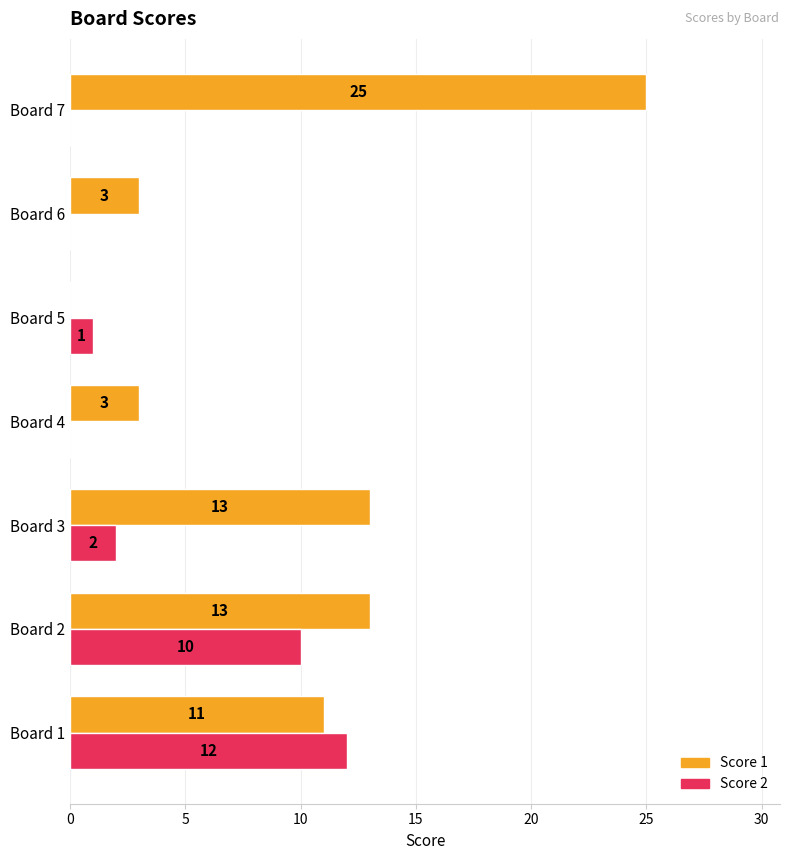

Which category has the highest value in the Score 1 series?

Board 7